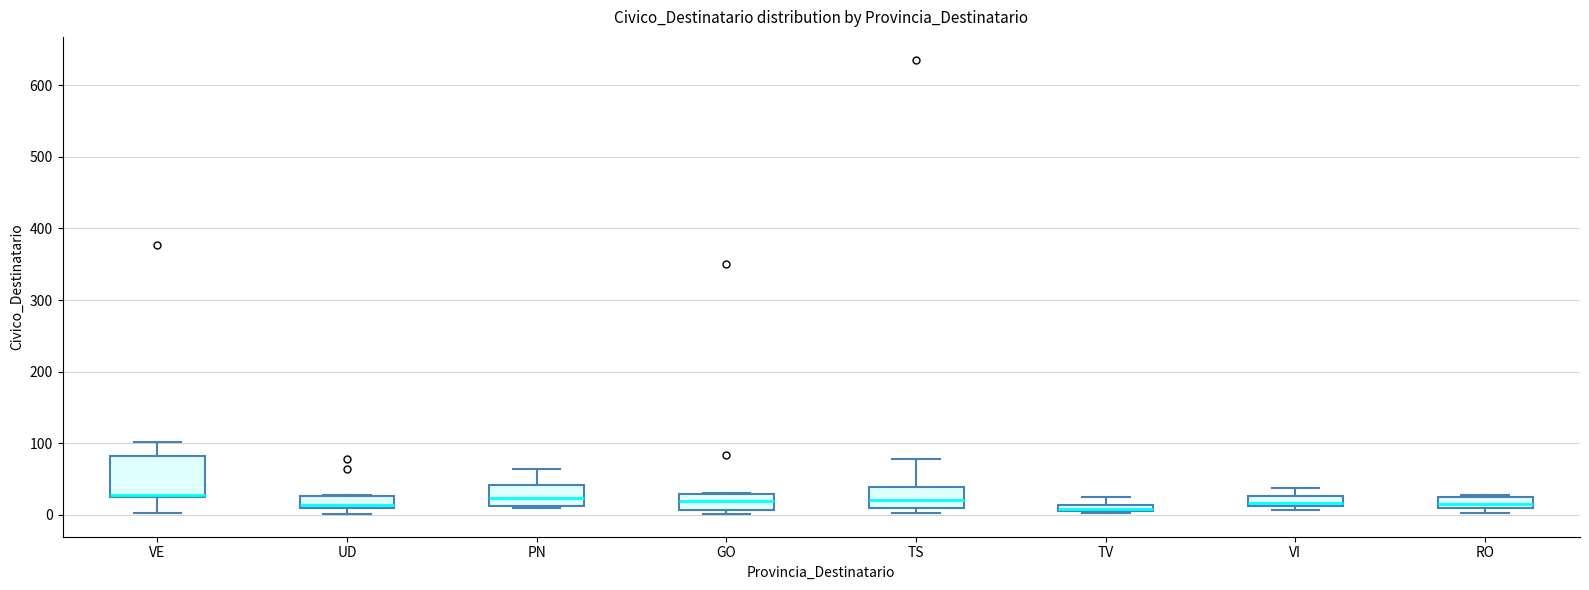

Comparing the boxes themselves (not the whiskers), which one is the tallest?

VE